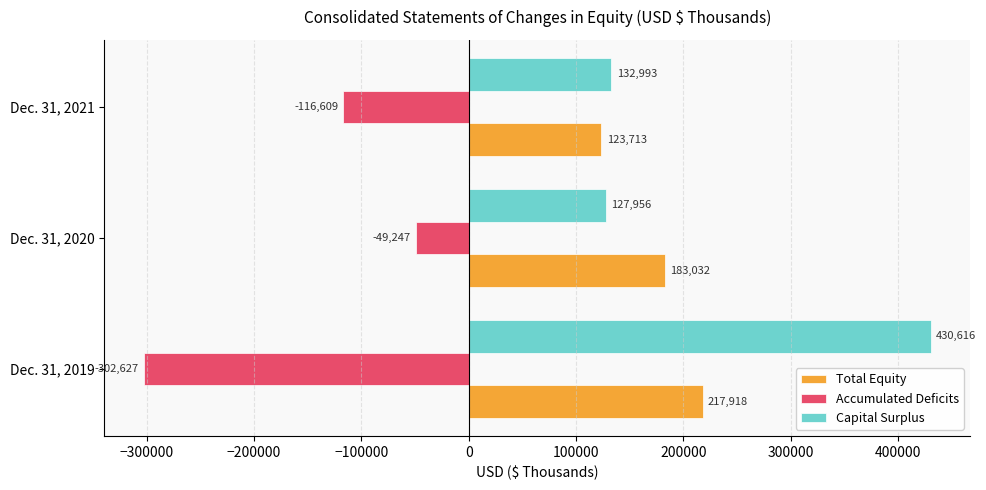

Which category has the lowest value across all series?

Dec. 31, 2019